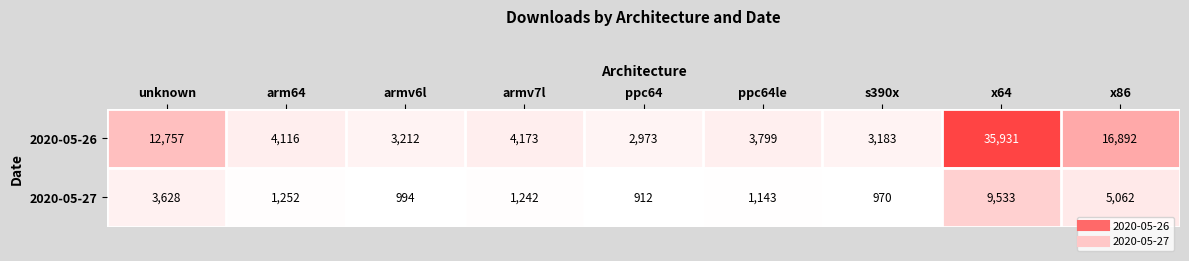

What is the sum of all 2020-05-27 values?

24736